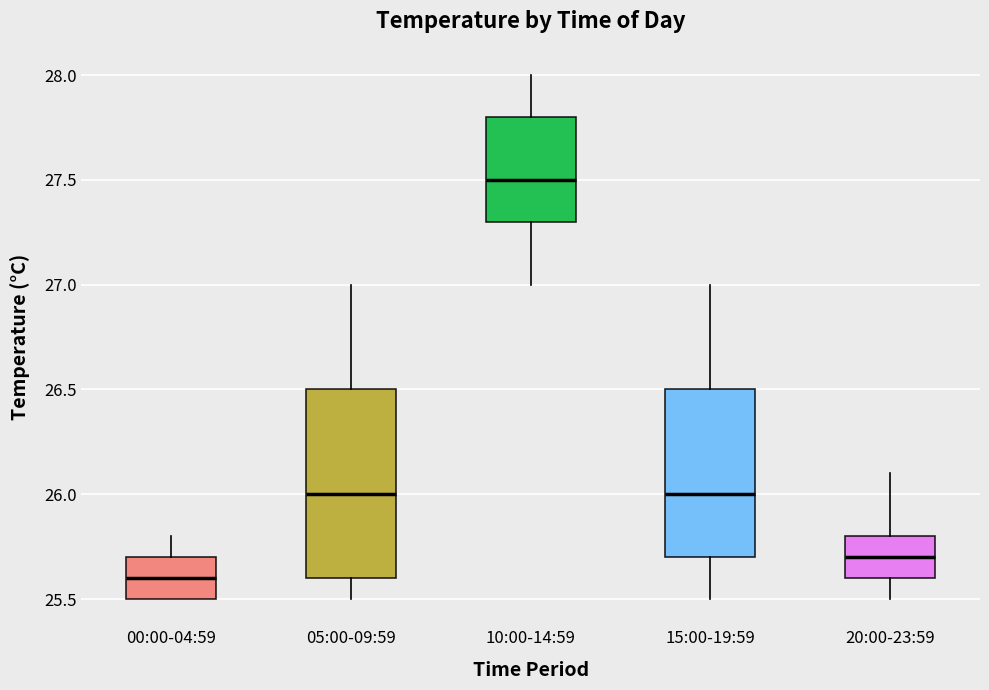

Where does the median line of the box for 00:00-04:59 sit on the y-axis? The values are not printed on the chart, so give them approximately, as read against the axis.

25.6